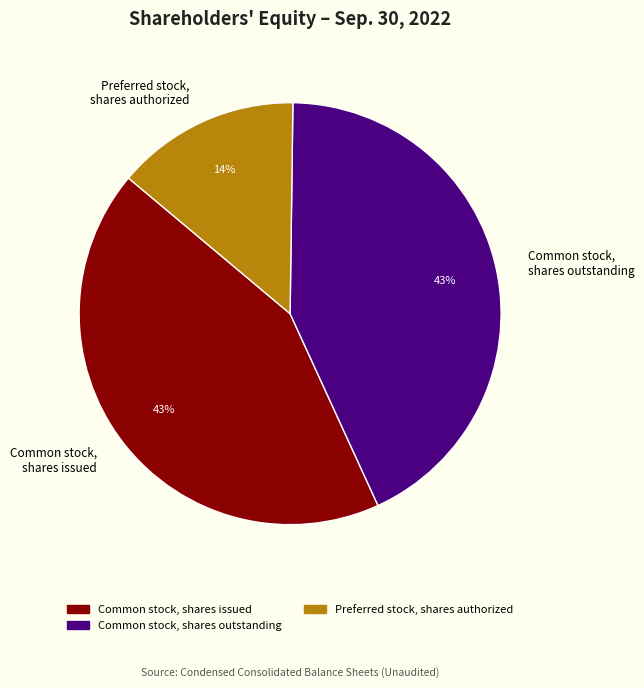

True or false: Preferred stock, shares authorized accounts for 14% of the total.

True